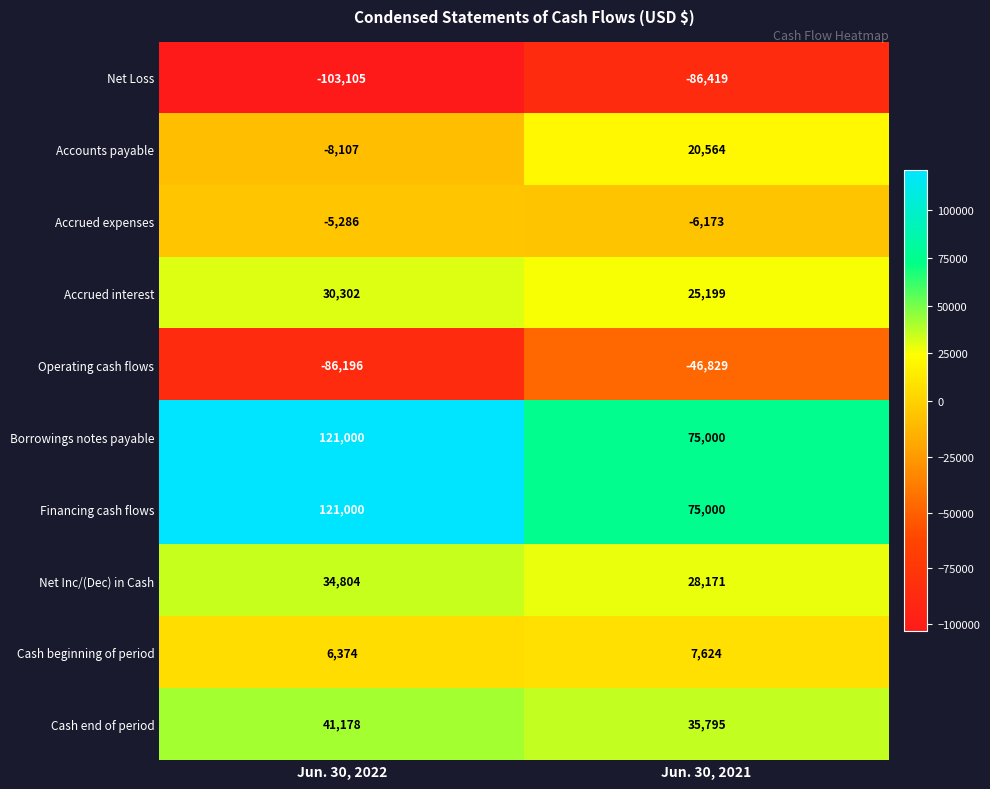

True or false: Cash beginning of period has a value of 7624 at Jun. 30, 2021.

True